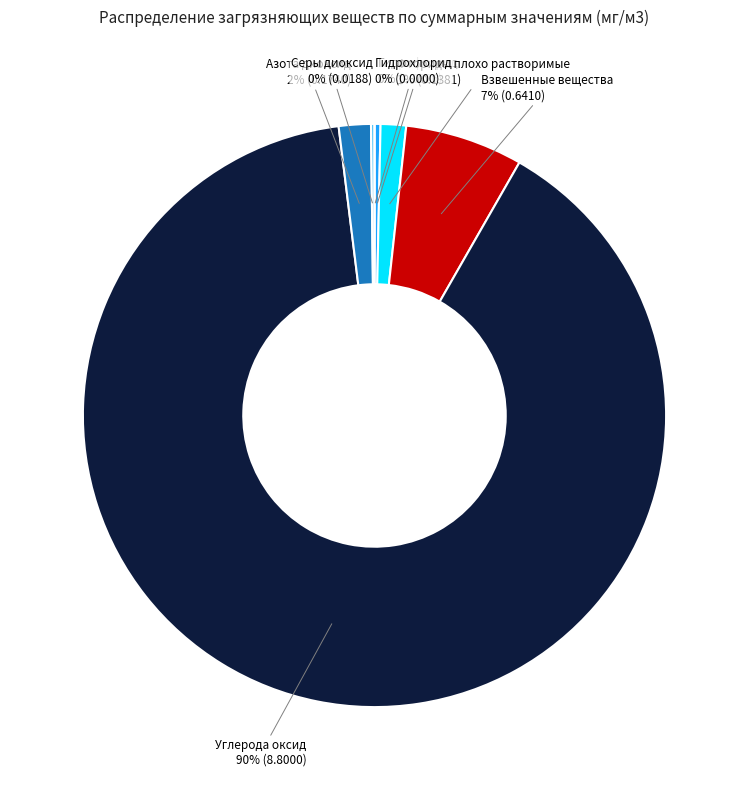

Is there a majority slice in this chart?

Yes